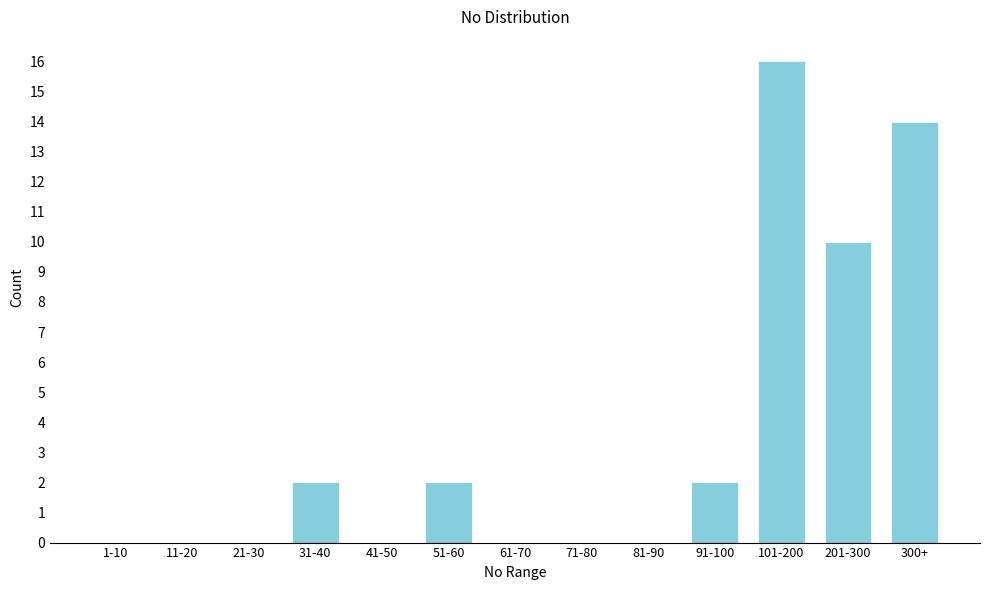

Reading left to right, what are all the values shown in this chart?

1-10=0	11-20=0	21-30=0	31-40=2	41-50=0	51-60=2	61-70=0	71-80=0	81-90=0	91-100=2	101-200=16	201-300=10	300+=14